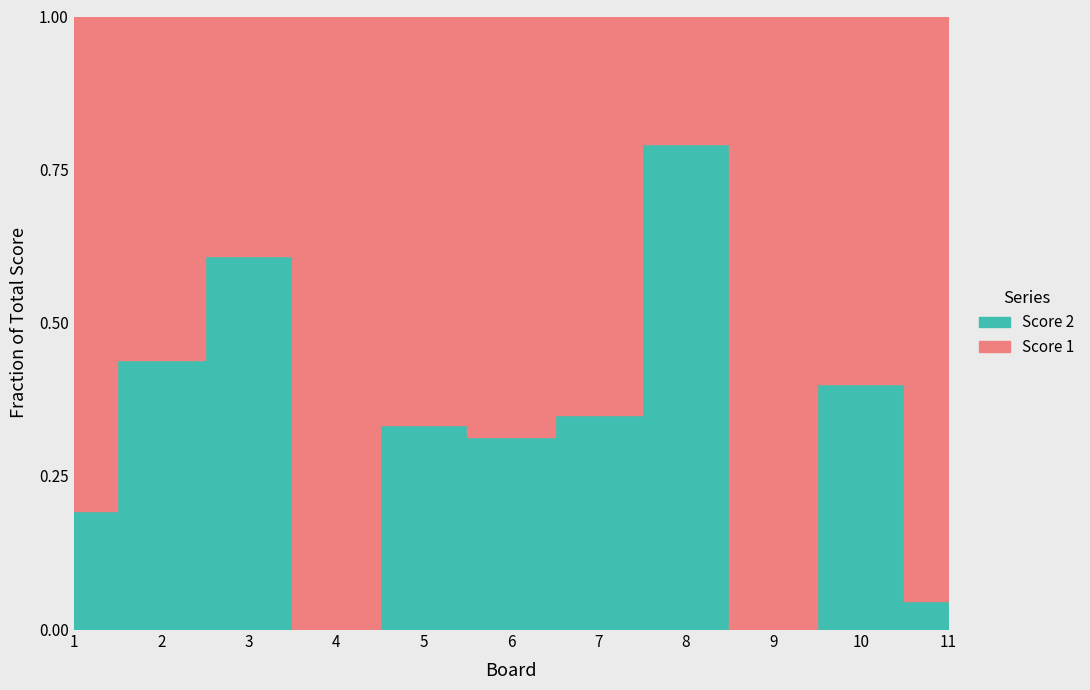

List the series in order of their overall mean, highest first.

Score 1, Score 2